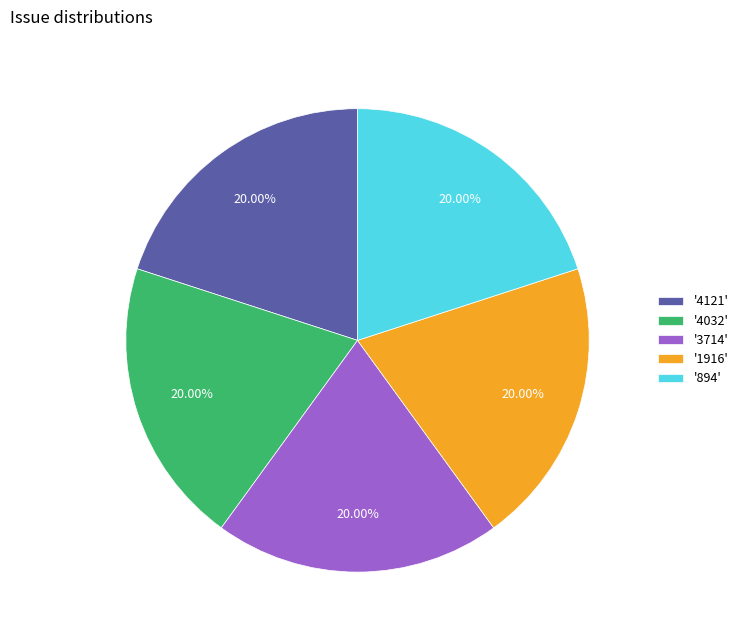

Combined, do '4032' and '3714' account for over 50%?

No